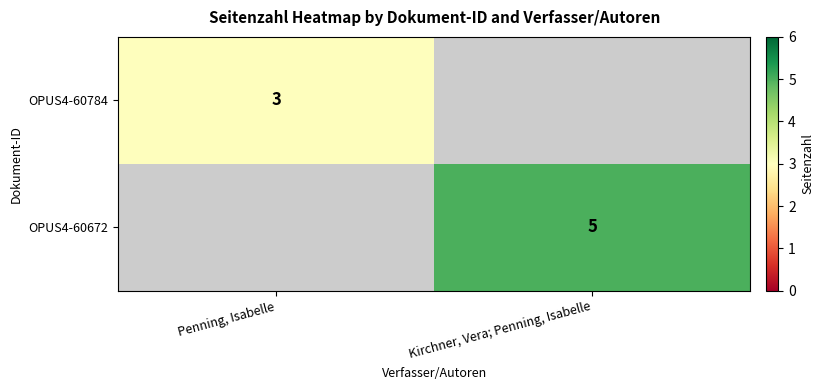

The value of OPUS4-60672 at Kirchner, Vera; Penning, Isabelle is 5. True or false?

True